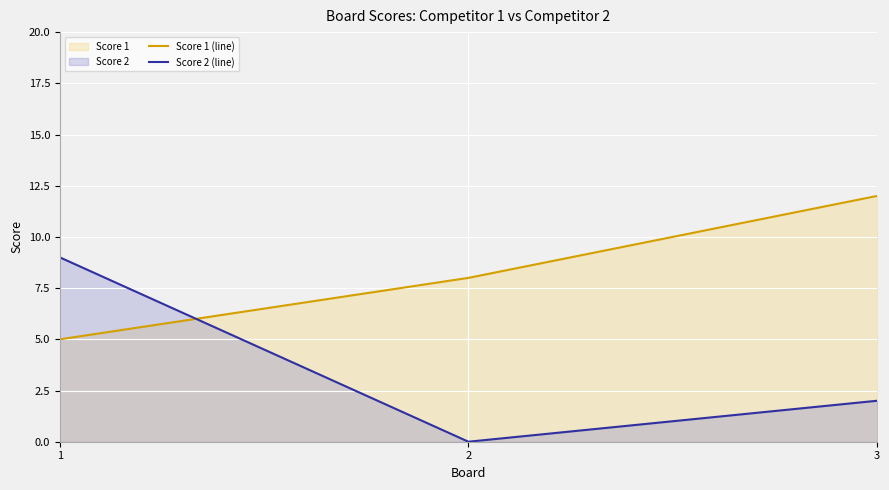

What is the sum of the Score 1 (line) values at 3 and 1?

17